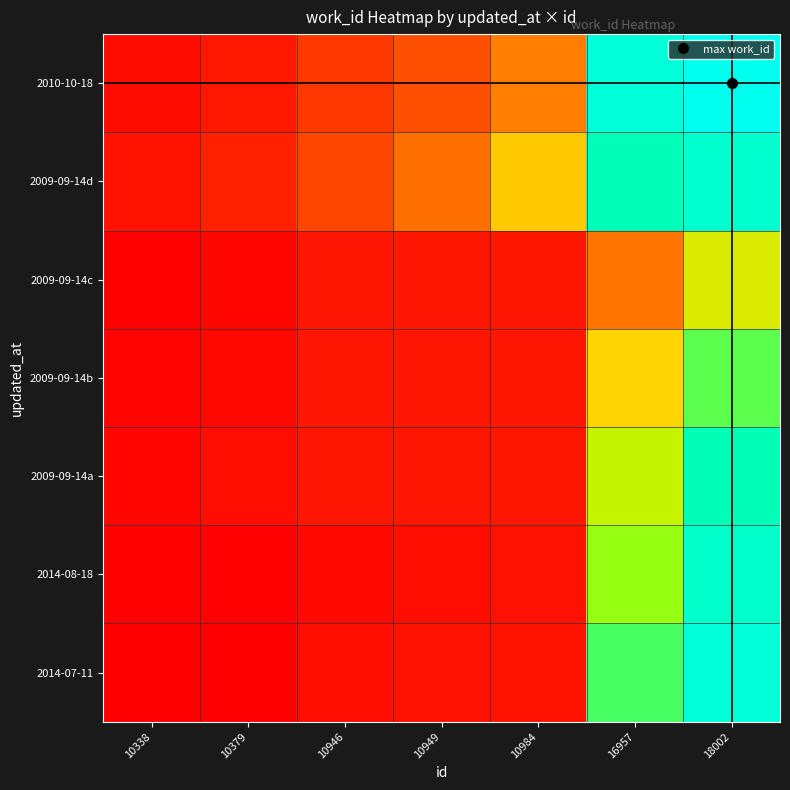

Rank the series by their maximum value, from highest to lowest.

2010-10-18, 2014-07-11, 2009-09-14d, 2014-08-18, 2009-09-14a, 2009-09-14b, 2009-09-14c